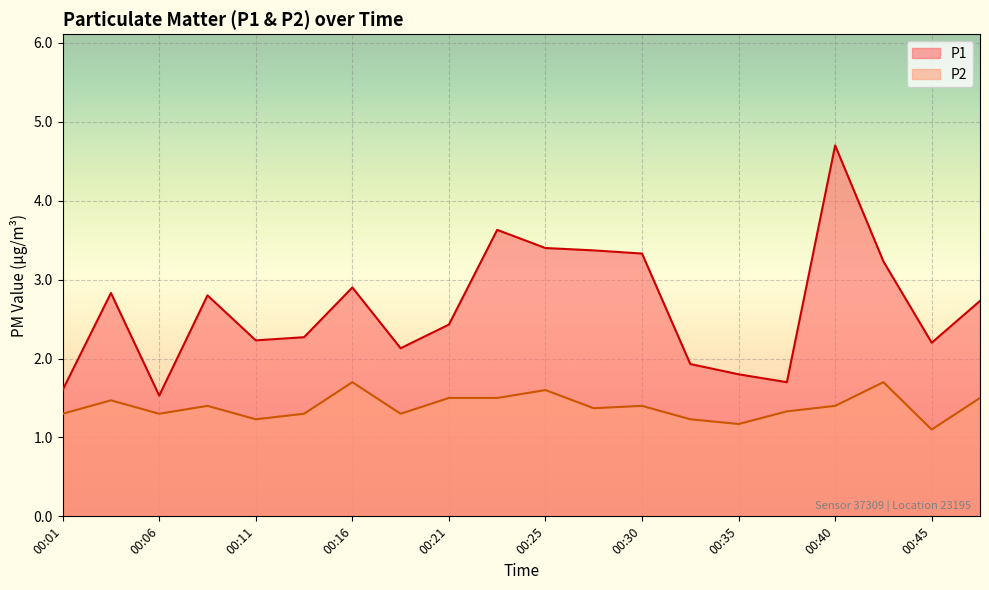

At which category does the chart reach its minimum across all series?

00:45